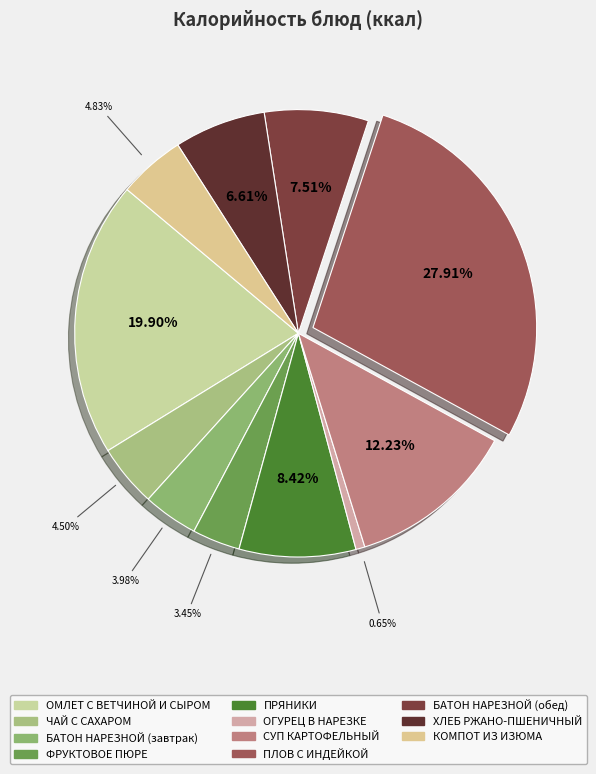

To the nearest percent, what percentage of the pie is БАТОН НАРЕЗНОЙ (обед)?

8%